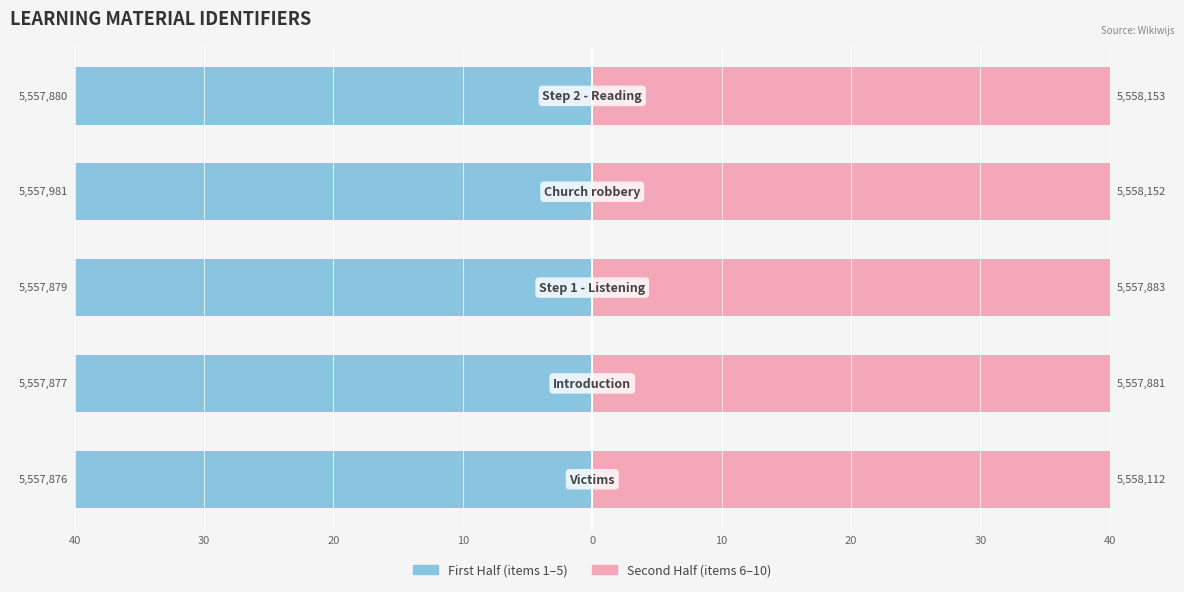

What is the value of the First Half bar at the 5th from the left?

-40.0